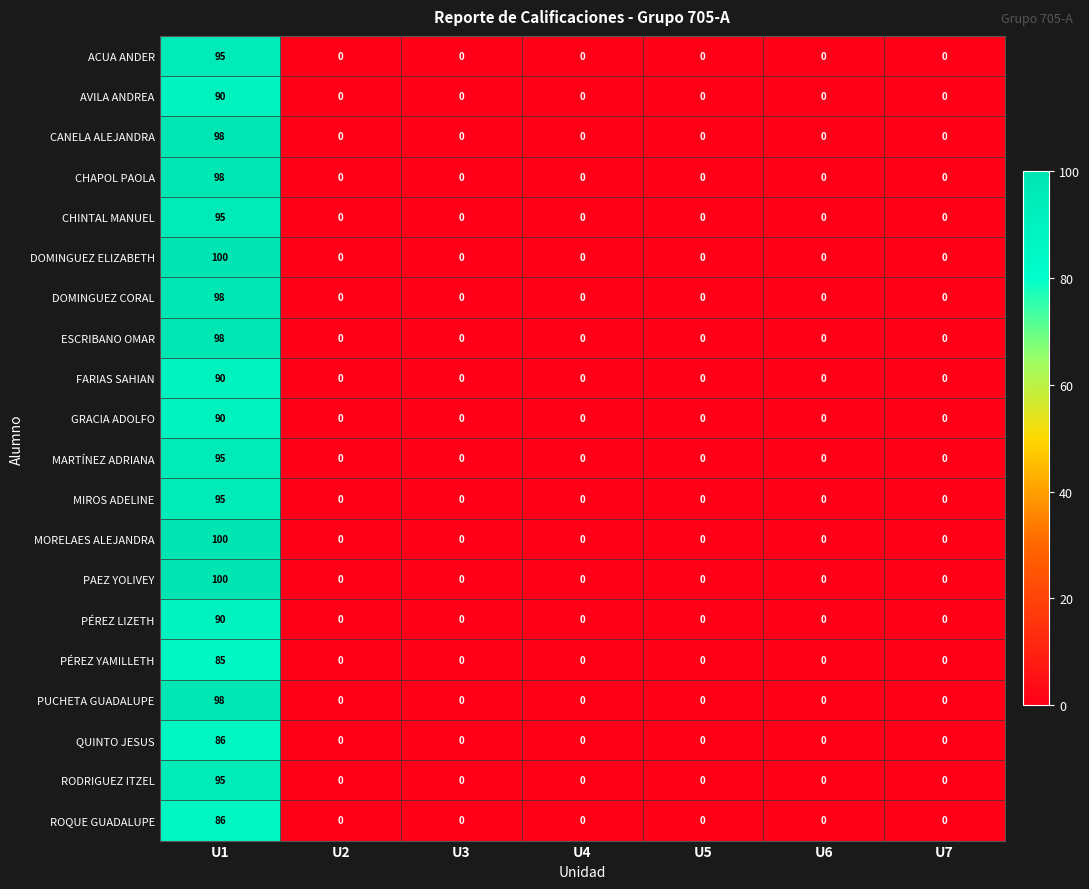

Which label corresponds to the largest value in the chart?

U1